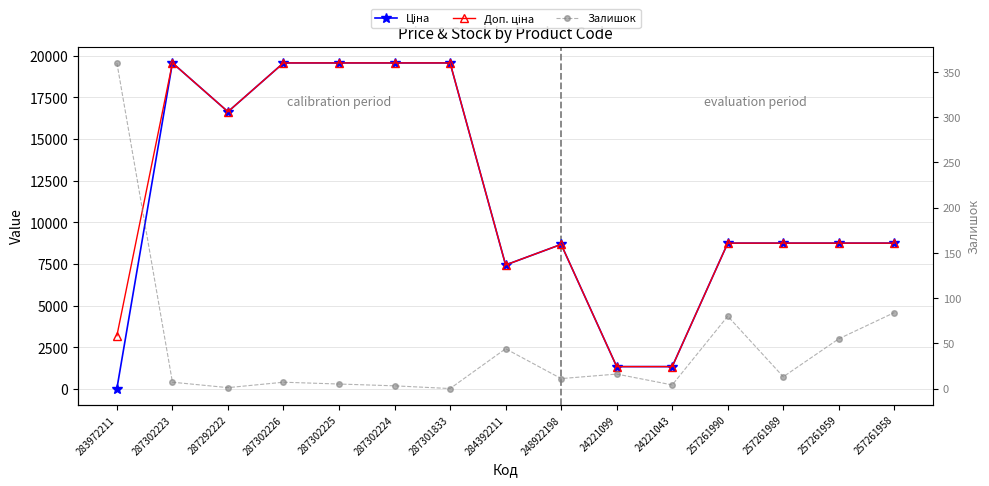

Rank the series at 287302223 from highest to lowest value.

Ціна, Доп. ціна, Залишок